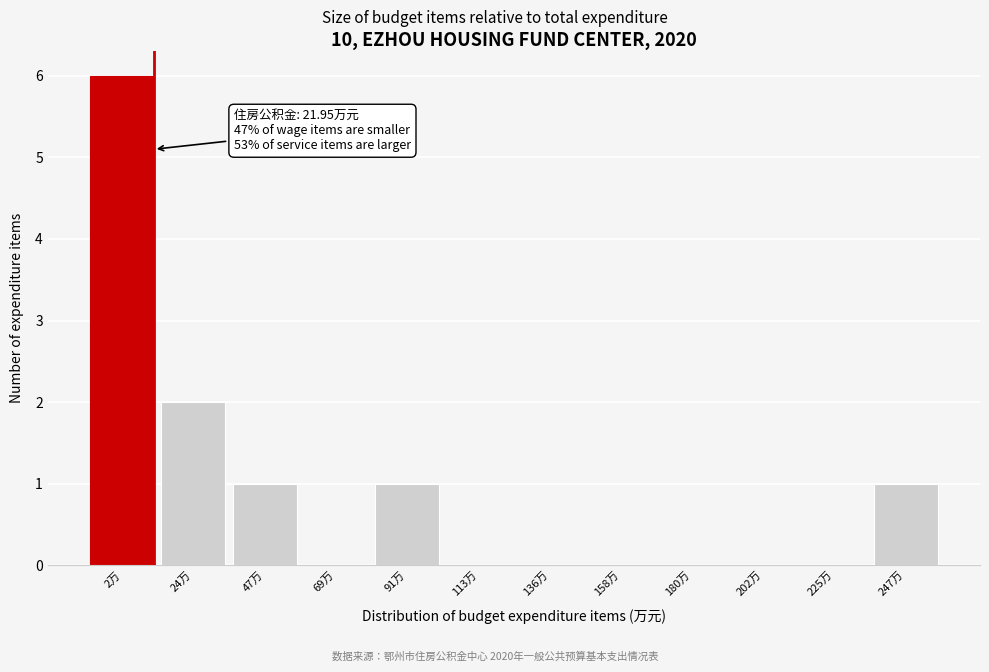

Reading left to right, extract all data points from this chart.

2万=6	24万=2	47万=1	69万=0	91万=1	113万=0	136万=0	158万=0	180万=0	202万=0	225万=0	247万=1